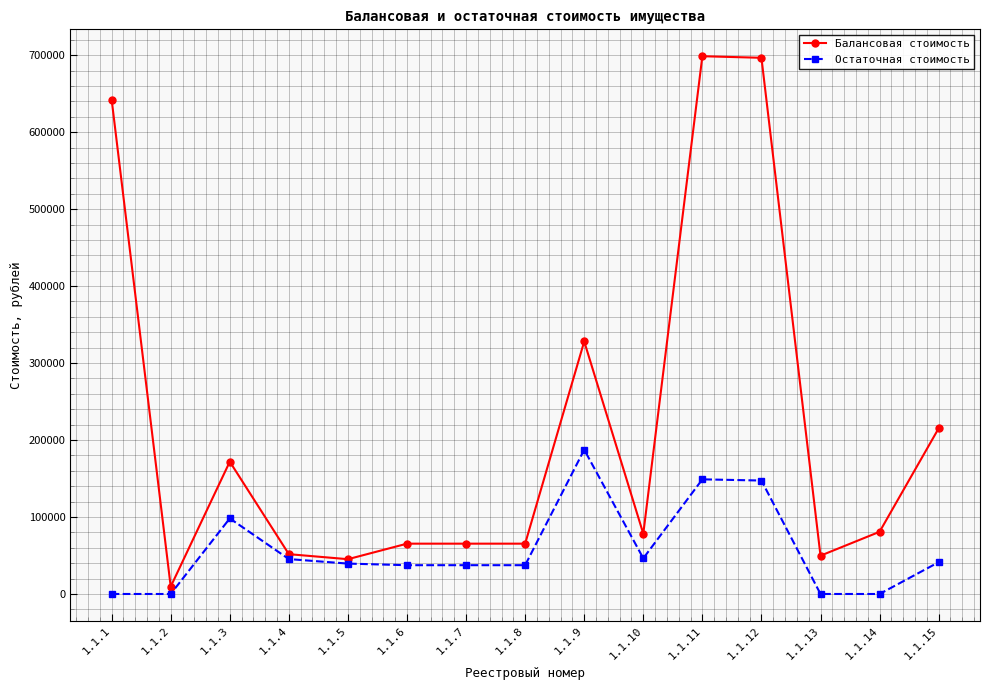

What is the average value of the Остаточная стоимость series?

57774.2